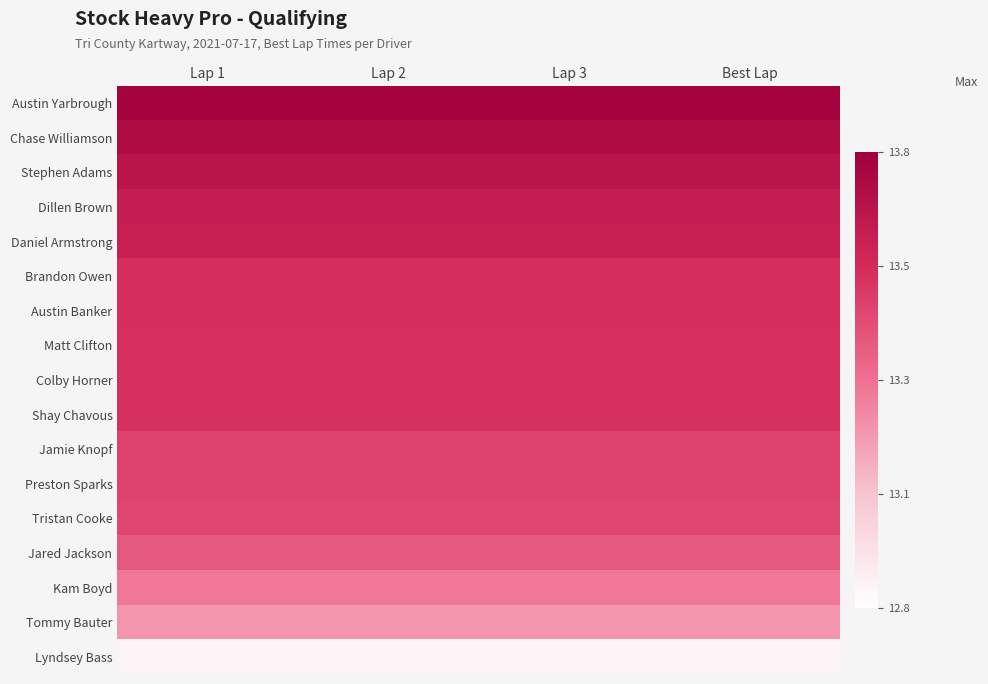

At which category is the sum across all series the highest?

Lap 1